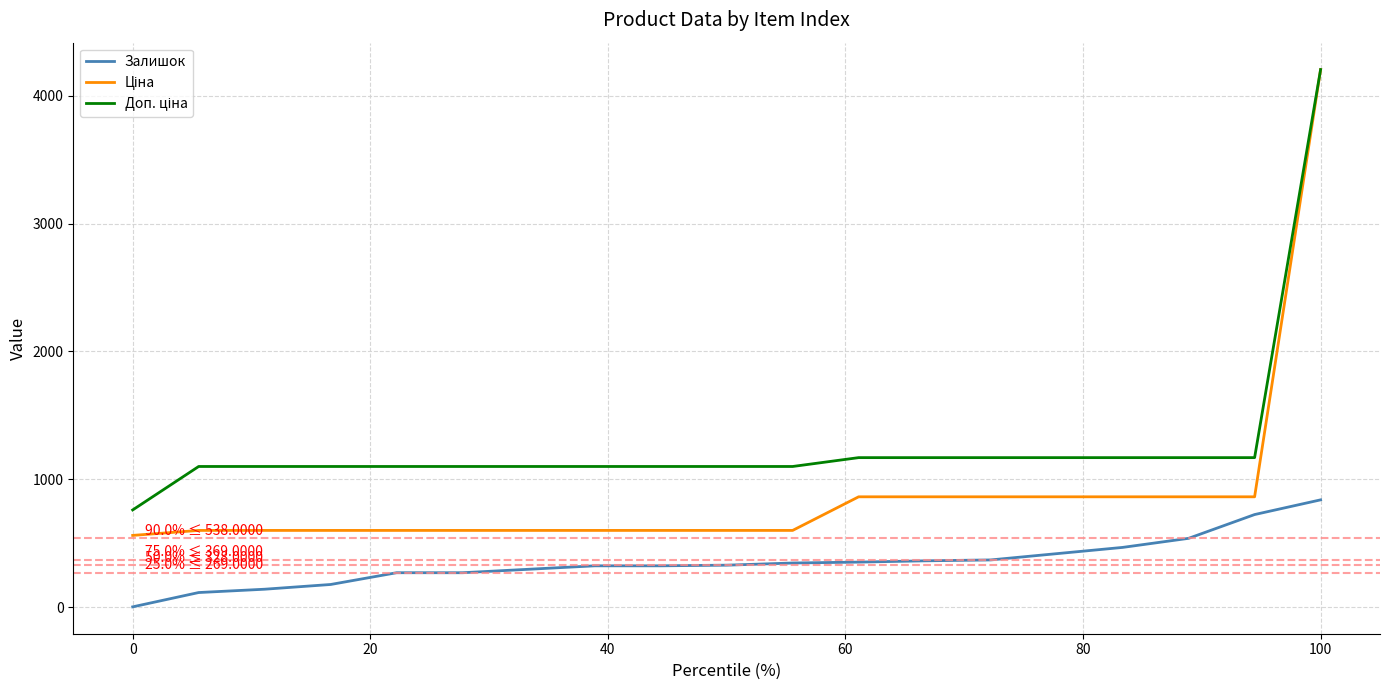

What is the highest value of the Залишок series?

839.0